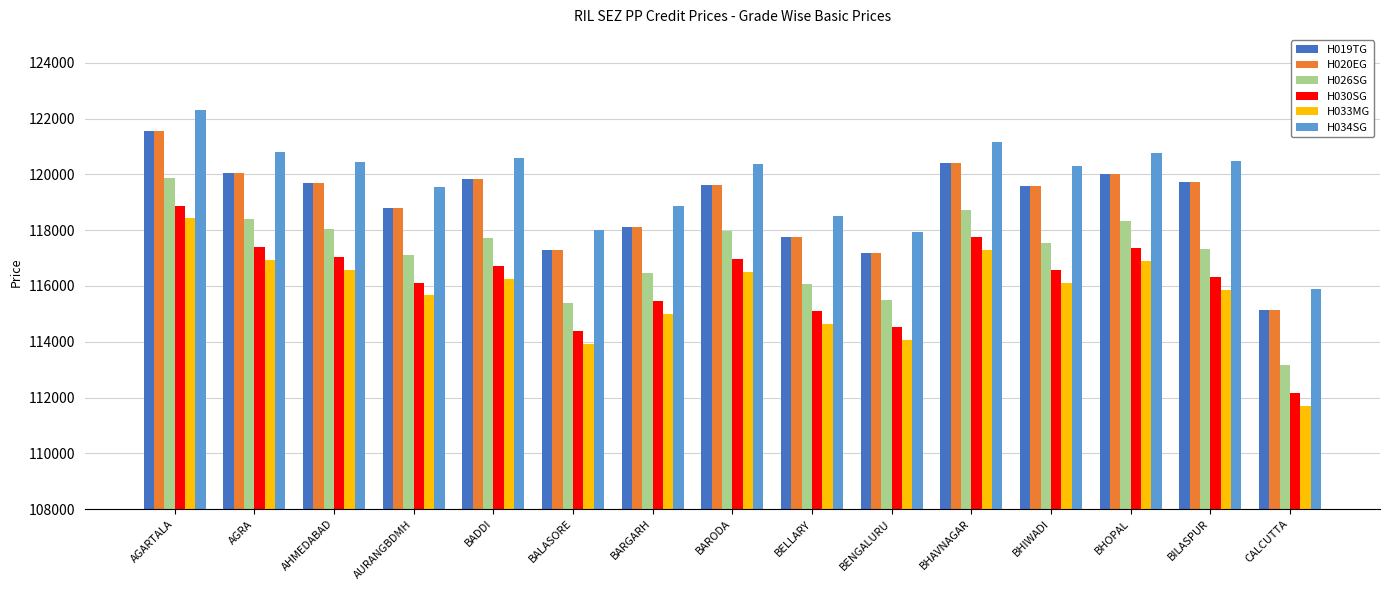

What is the maximum value shown in the chart?

122291